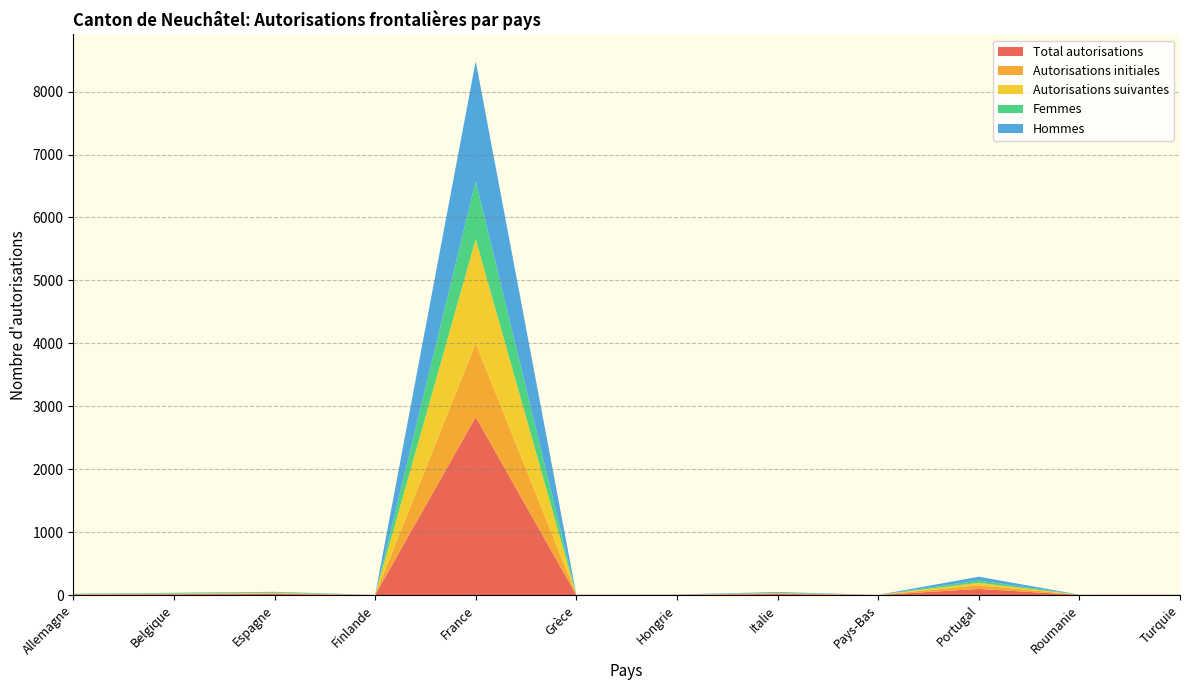

Reading right to left, transcribe all the data shown in this chart.

Total autorisations: Turquie=2	Roumanie=2	Portugal=97	Pays-Bas=1	Italie=16	Hongrie=3	Grèce=2	France=2828	Finlande=1	Espagne=17	Belgique=12	Allemagne=7
Autorisations initiales: Turquie=1	Roumanie=2	Portugal=58	Pays-Bas=1	Italie=12	Hongrie=2	Grèce=1	France=1173	Finlande=0	Espagne=10	Belgique=4	Allemagne=7
Autorisations suivantes: Turquie=1	Roumanie=0	Portugal=39	Pays-Bas=0	Italie=4	Hongrie=1	Grèce=1	France=1655	Finlande=1	Espagne=7	Belgique=8	Allemagne=0
Femmes: Turquie=0	Roumanie=2	Portugal=37	Pays-Bas=0	Italie=3	Hongrie=1	Grèce=1	France=924	Finlande=0	Espagne=8	Belgique=5	Allemagne=4
Hommes: Turquie=2	Roumanie=0	Portugal=60	Pays-Bas=1	Italie=13	Hongrie=2	Grèce=1	France=1904	Finlande=1	Espagne=9	Belgique=7	Allemagne=3